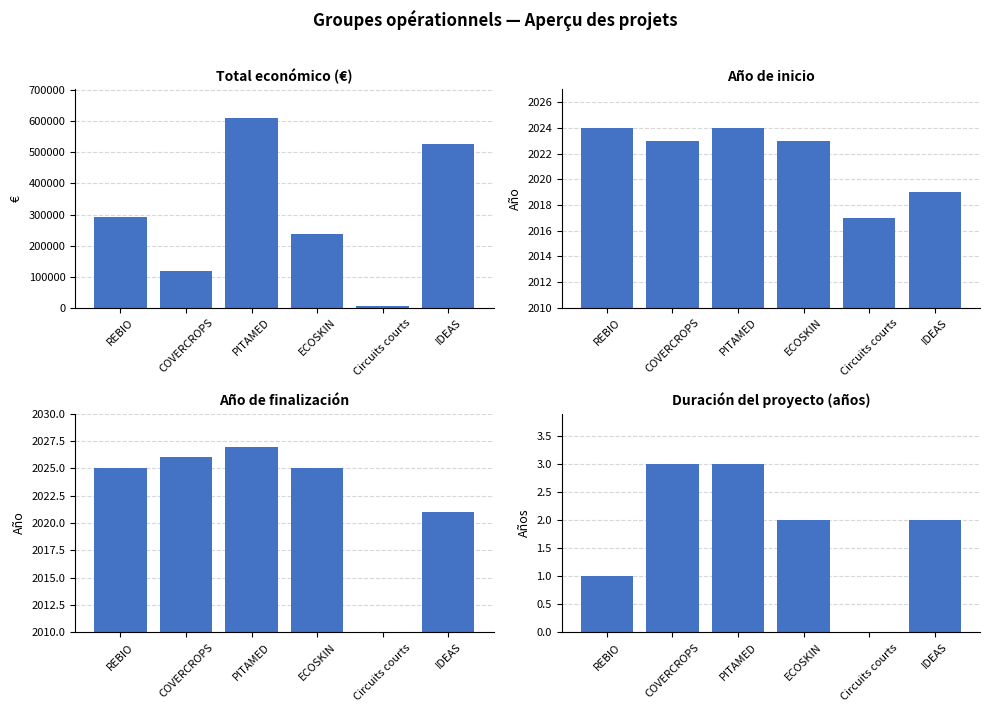

Is it true that Duración (años) equals 0 at Circuits courts?

True